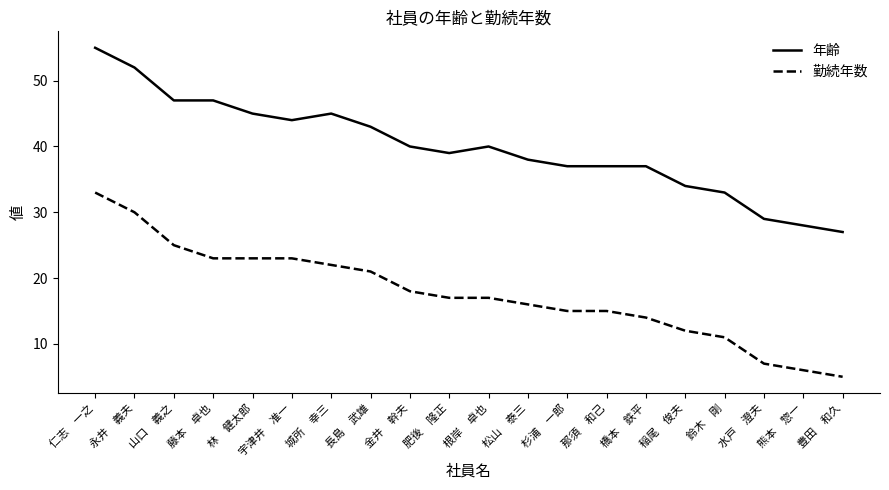

Rank the series by their average value, from highest to lowest.

年齢, 勤続年数